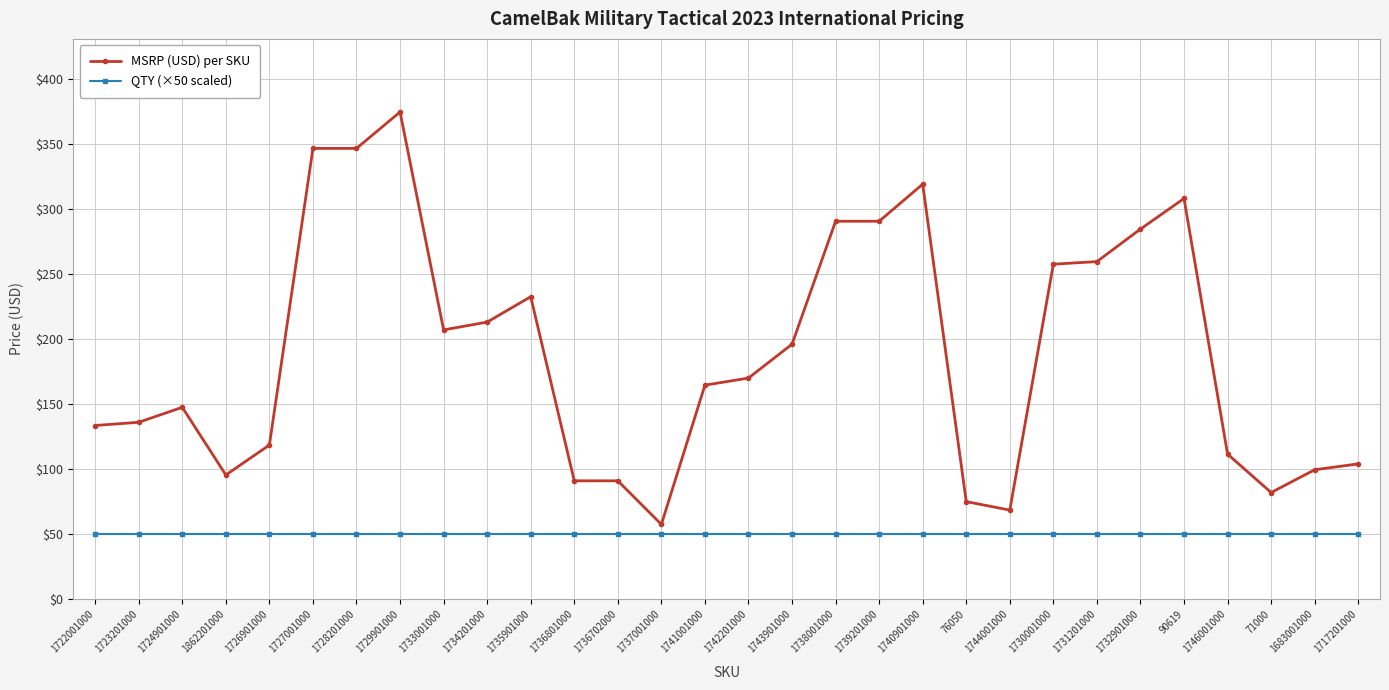

What is the minimum value shown in the chart?

50.0